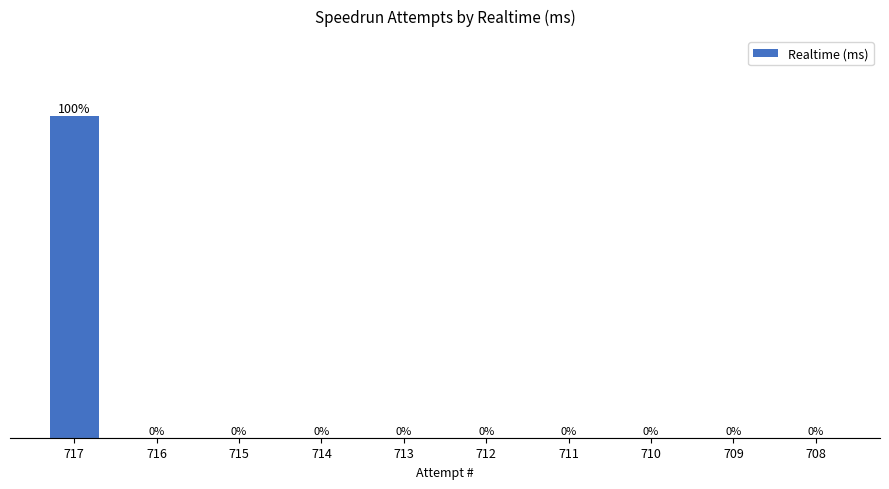

Which label corresponds to the smallest value in the chart?

716